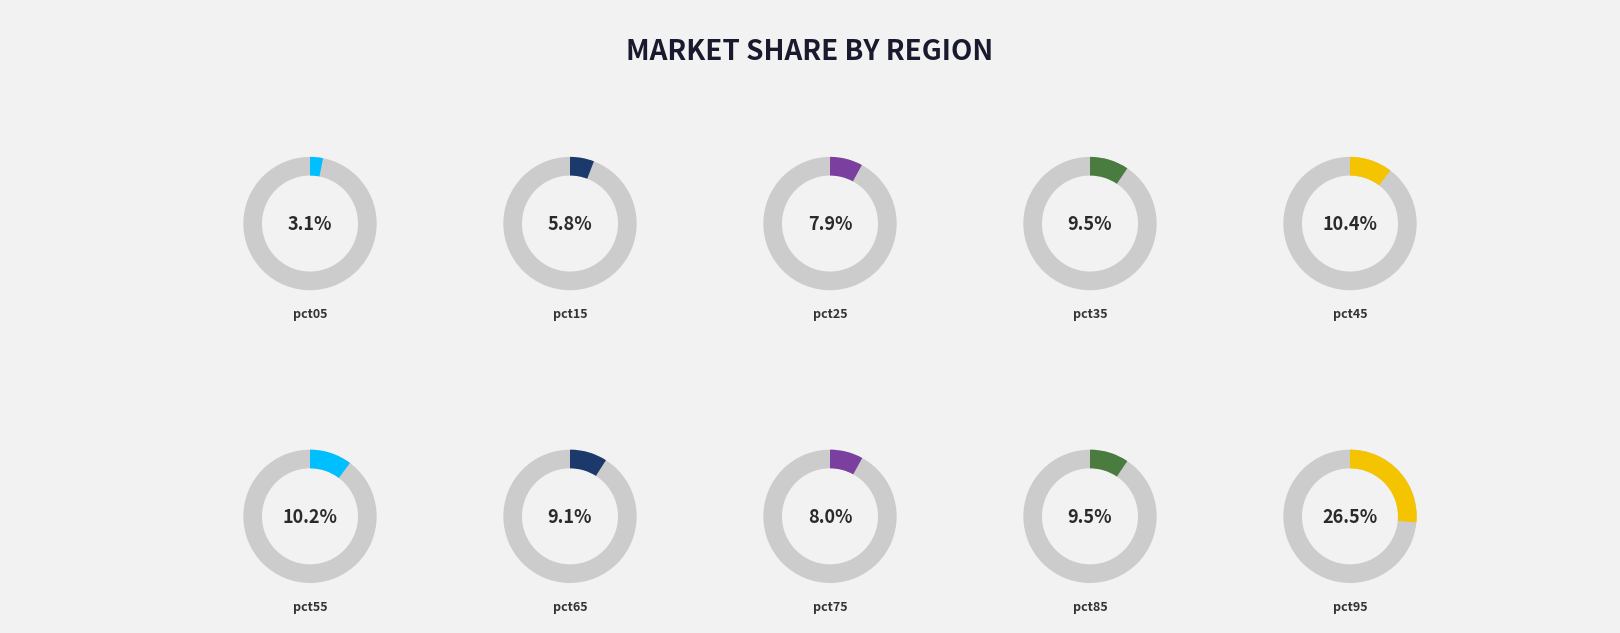

To the nearest percent, what percentage of the pie is pct85?

9%